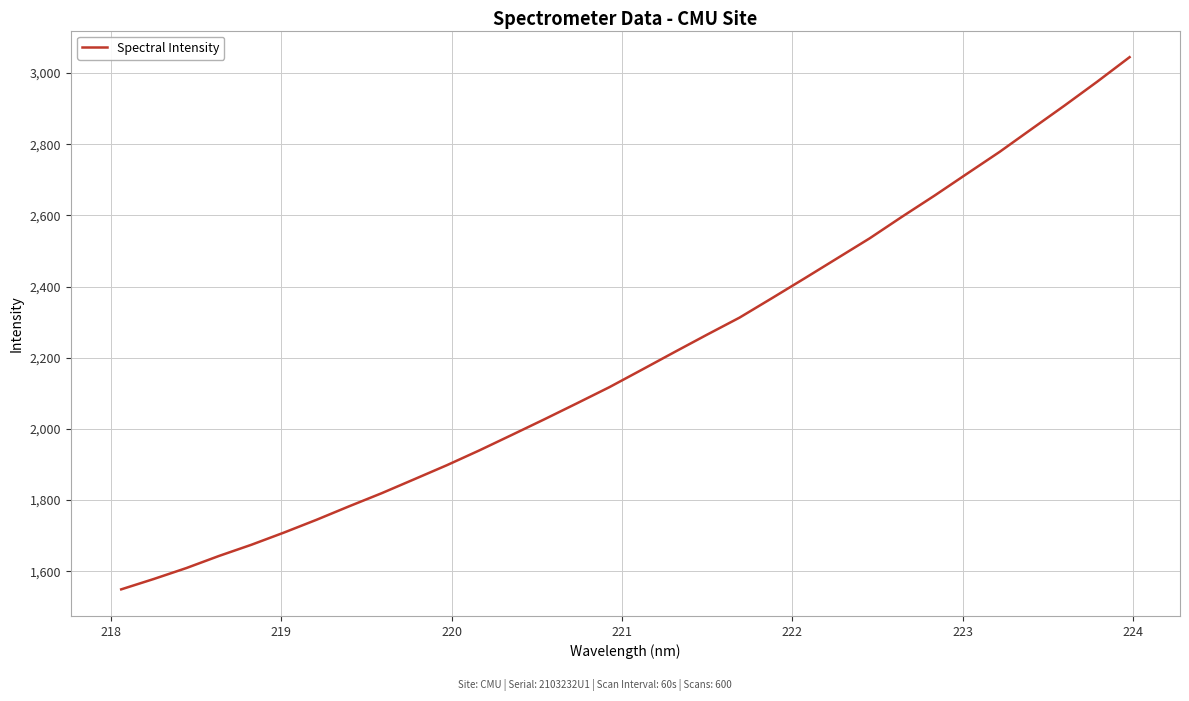

Reading left to right, list all the values displayed in this chart.

1549.0	1578.2	1608.9	1642.8	1674.4	1708.6	1744.6	1782.4	1819.2	1858.4	1897.8	1939.4	1983.0	2026.9	2071.8	2117.3	2166.3	2215.8	2264.7	2312.6	2367.4	2422.9	2479.1	2535.3	2596.2	2655.6	2717.1	2778.3	2843.6	2908.5	2975.3	3044.4